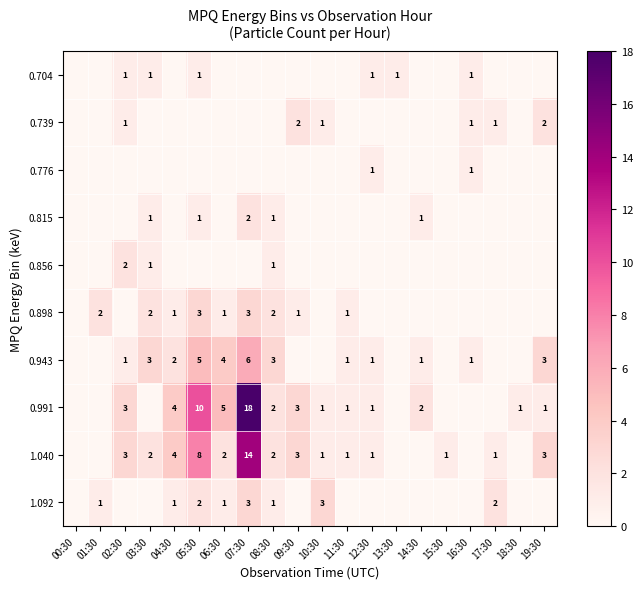

What is the difference between the 0.991 values at 05:30 and 12:30?

9